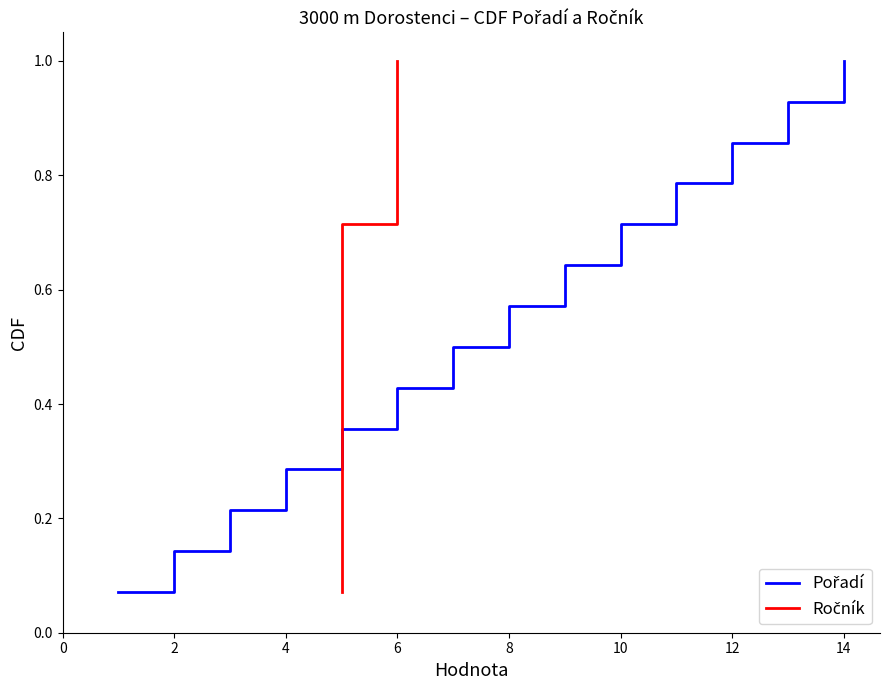

What is the difference between the second highest and minimum values in the Ročník series?

0.9